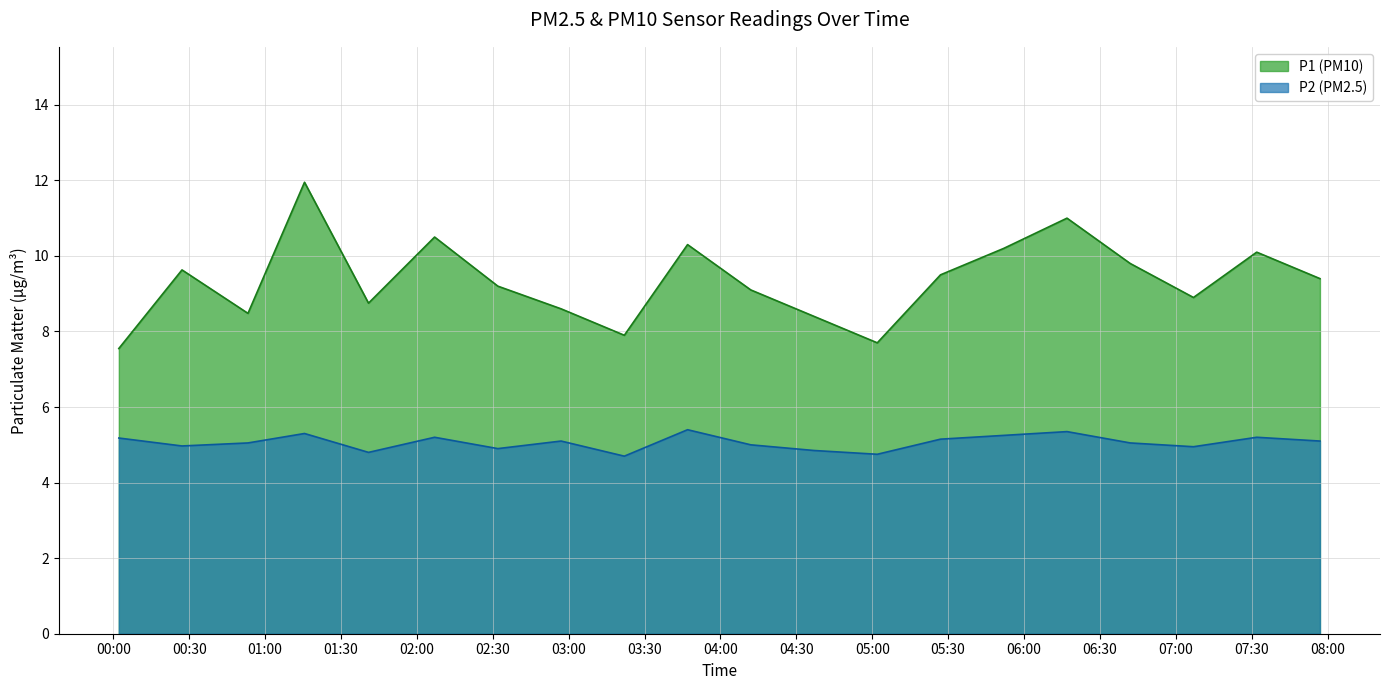

What is the minimum value for P1?

7.5